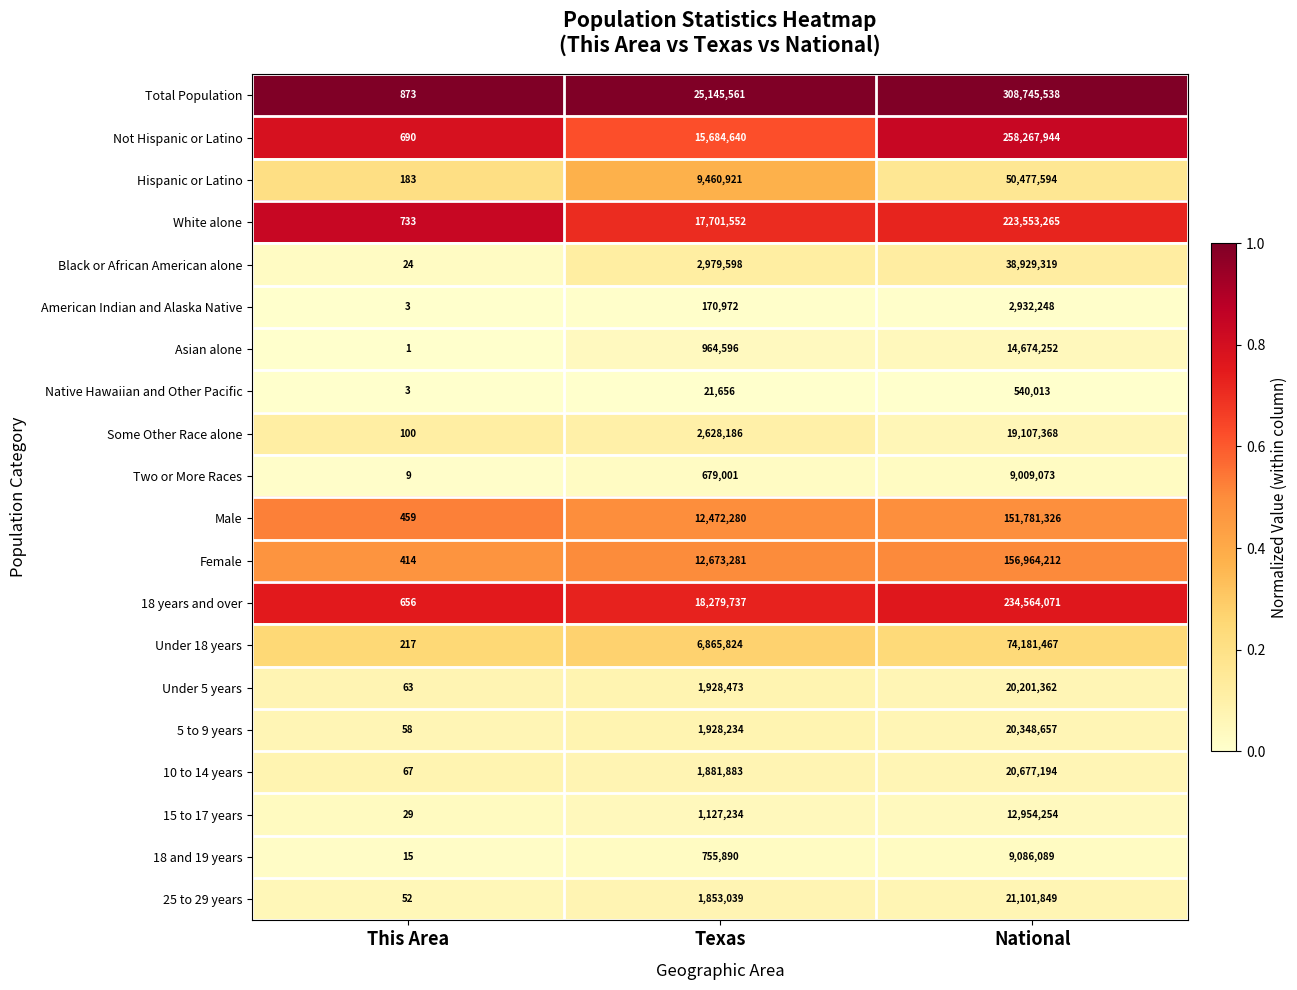

At which label is Under 5 years closest to 10100712?

Texas